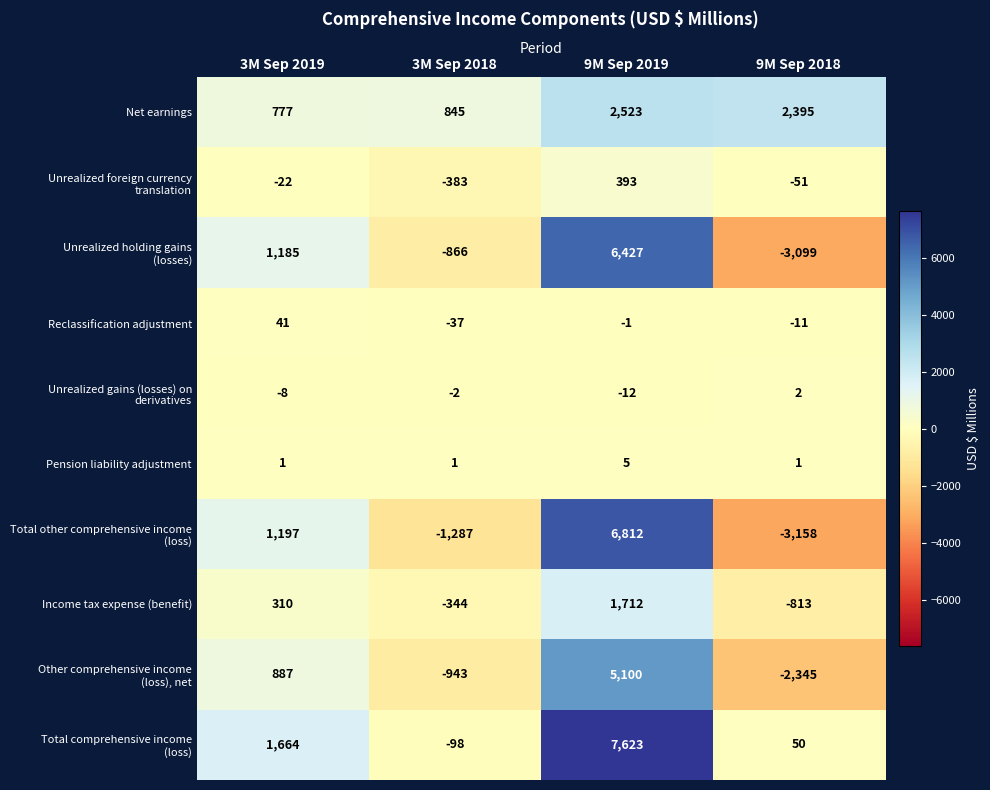

What is the difference between the Net earnings values at 9M Sep 2018 and 3M Sep 2018?

1550